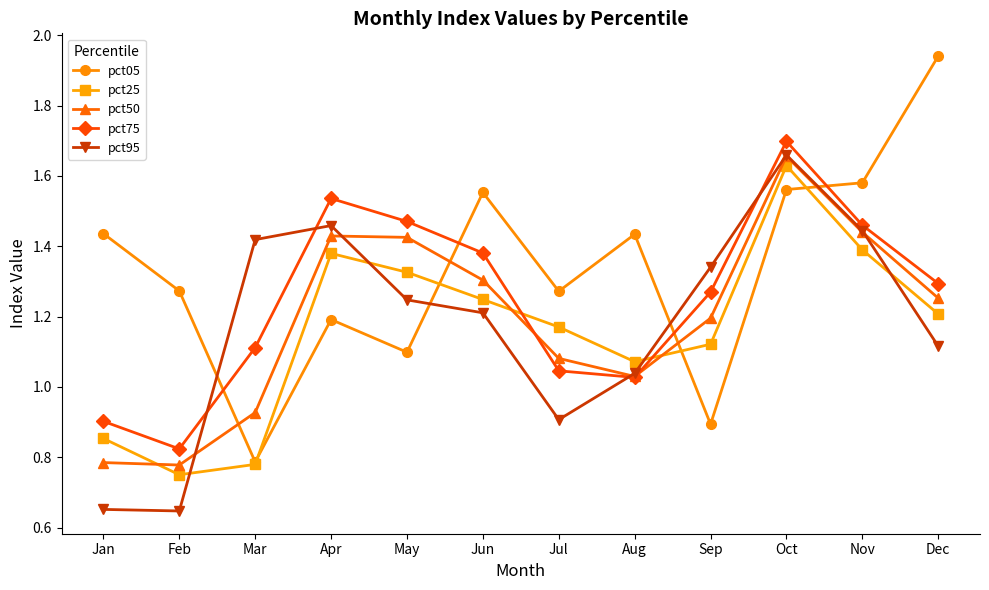

How many interior local peaks does the pct25 series have?

2